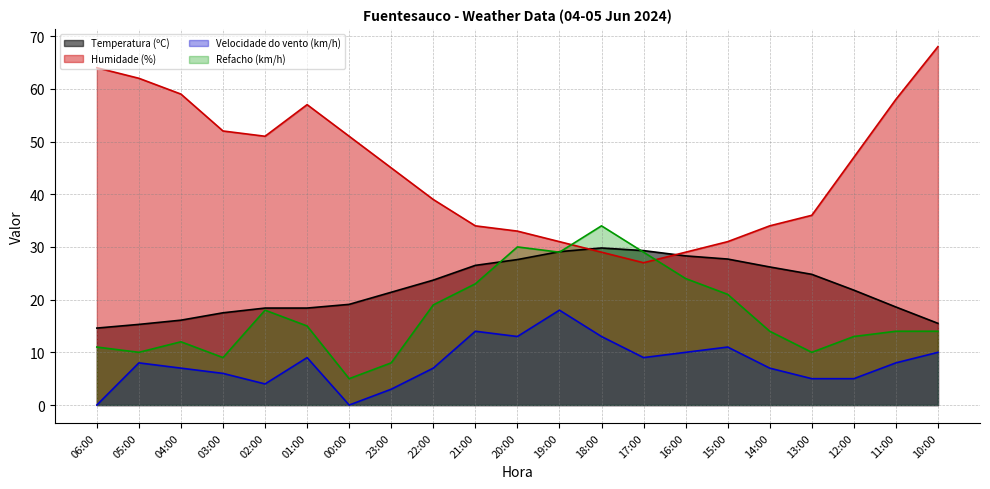

What is the spread (max minus min) of values at 13:00?

31.0